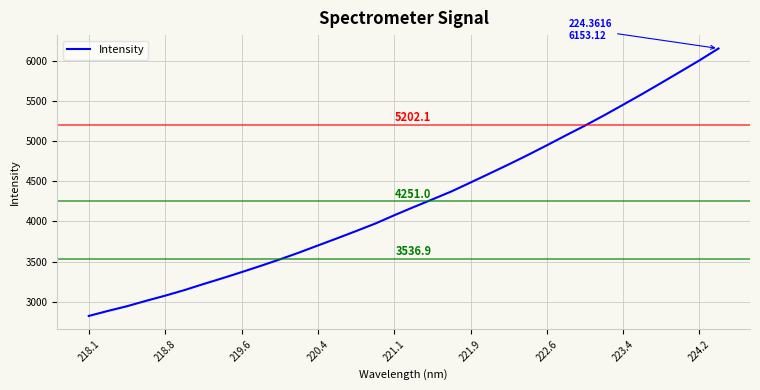

What is the smallest value displayed?

2822.8